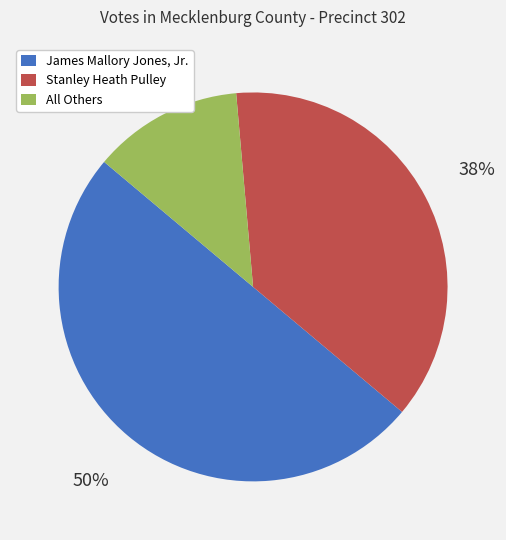

To the nearest percent, what portion does James Mallory Jones, Jr. represent?

50%